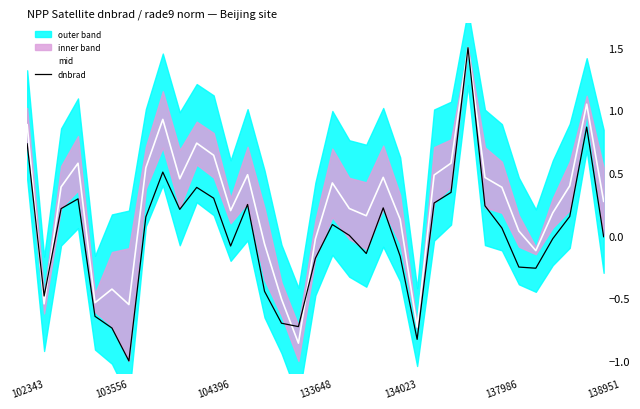

How many values in mid are below zero?

10